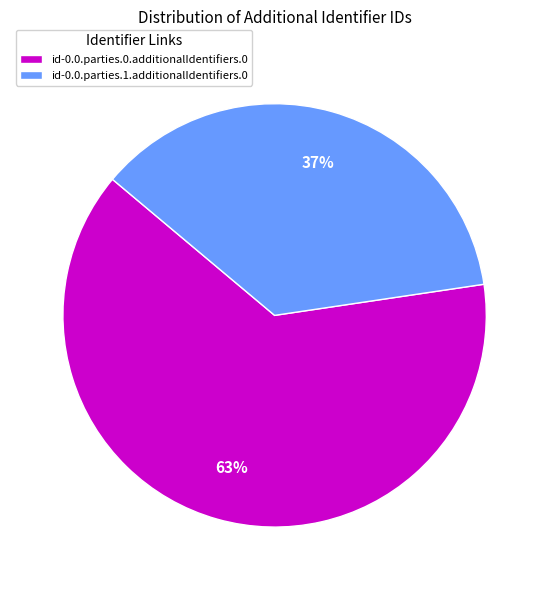

The id-0.0.parties.1.additionalIdentifiers.0 slice represents 37% of the pie. True or false?

True